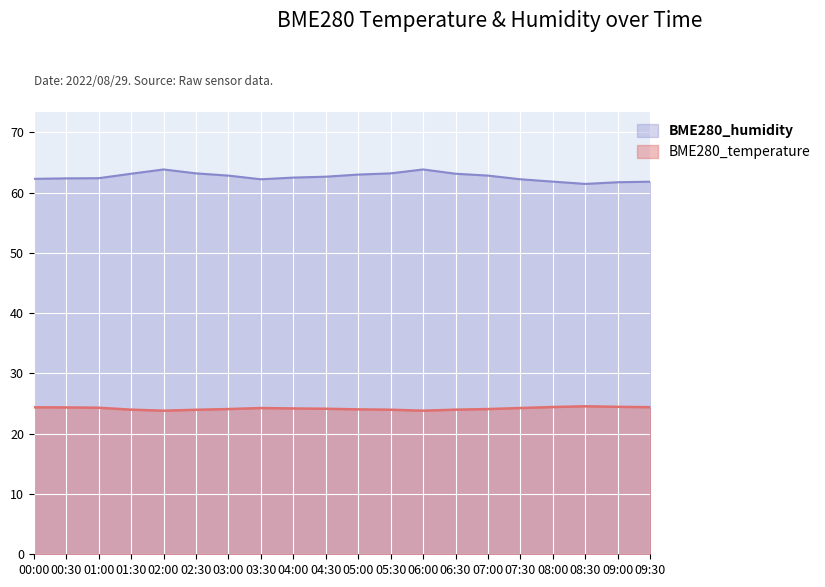

Which label corresponds to the largest value in the chart?

02:00